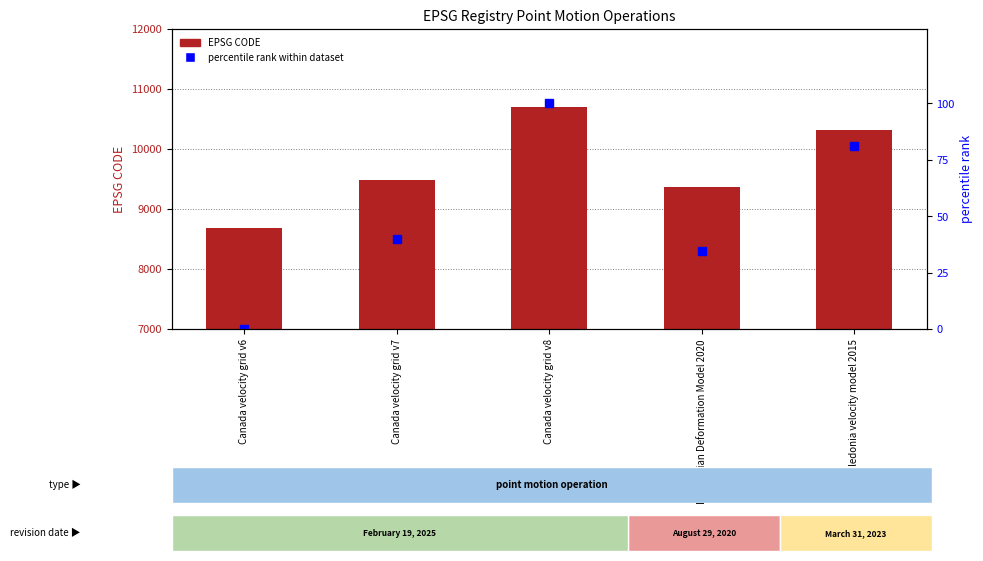

Which category has the highest value in the CODE (EPSG) series?

Canada velocity grid v8